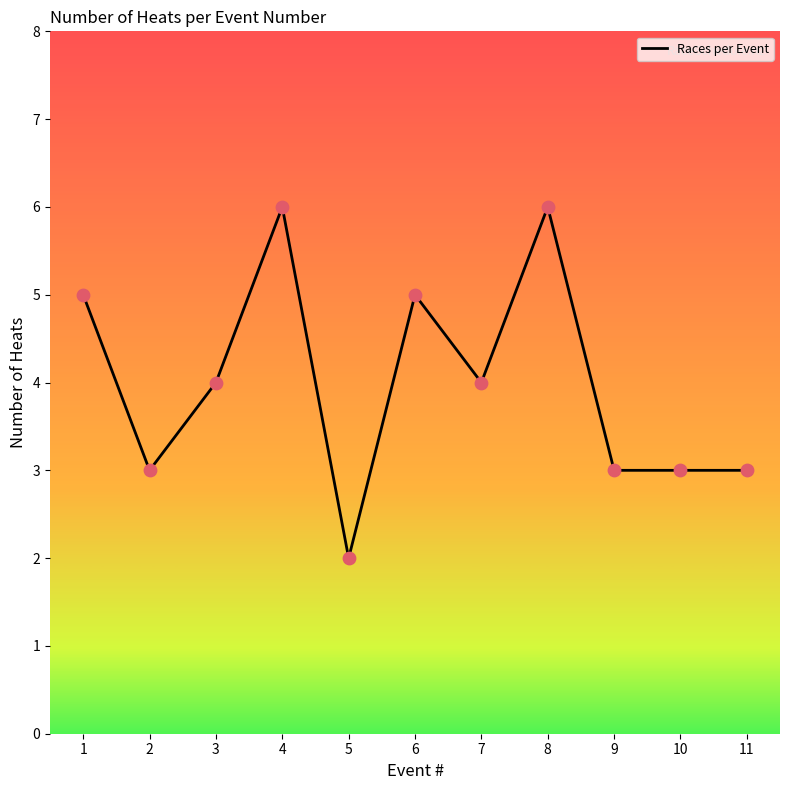

What is the change in value from 1 to 2?

-2